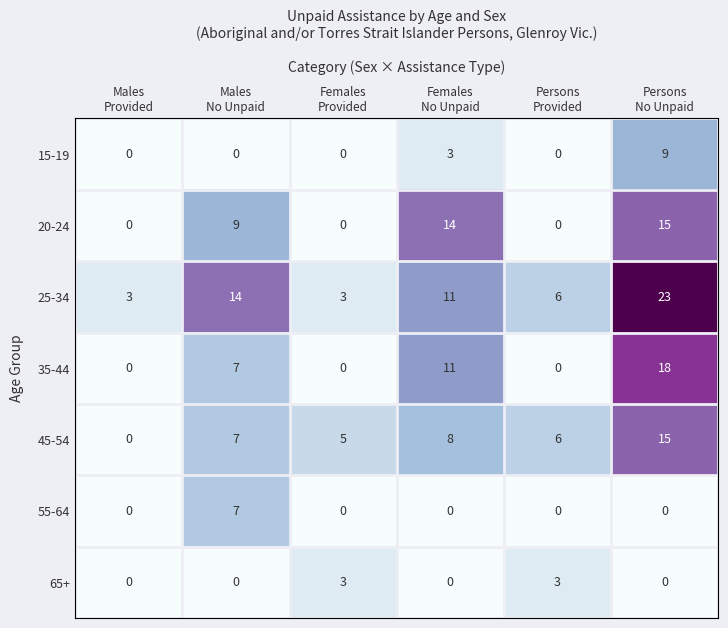

What is the difference between the maximum and minimum values in the 15-19 series?

9